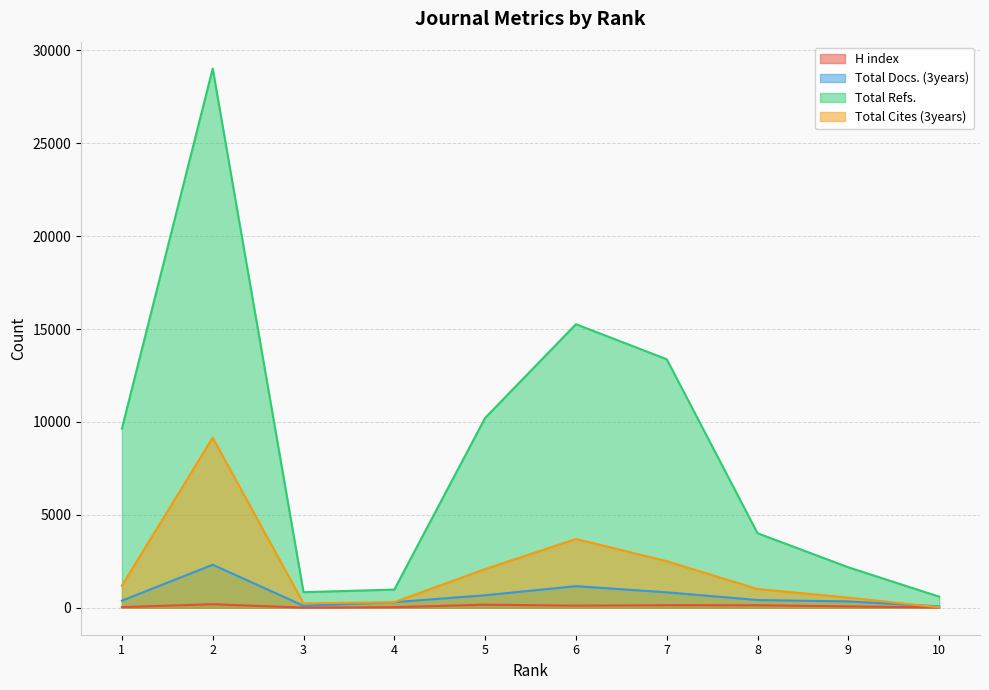

How many distinct data groups are displayed?

4